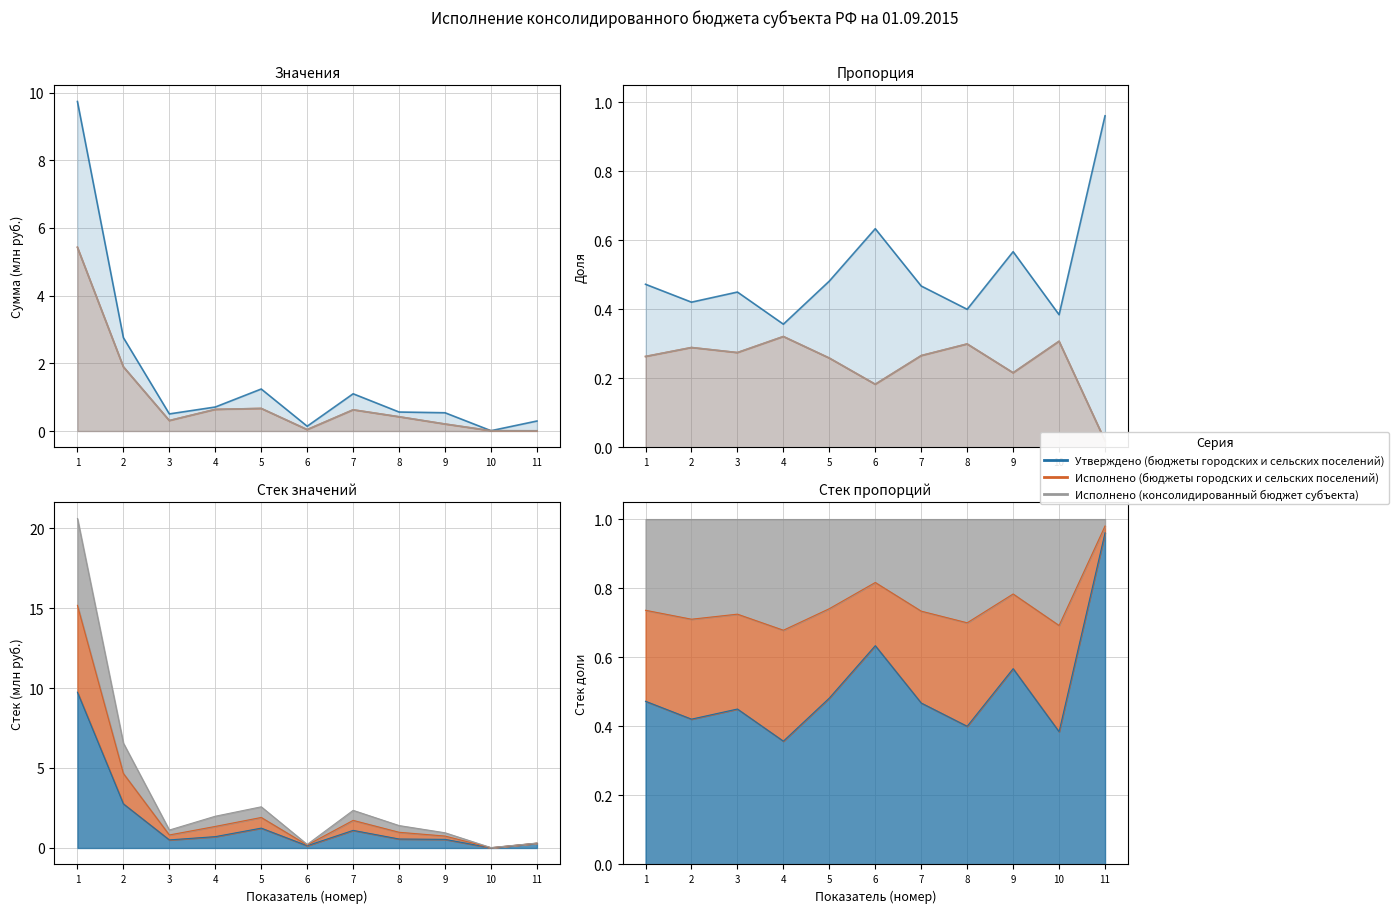

Count the number of data series in this chart.

3